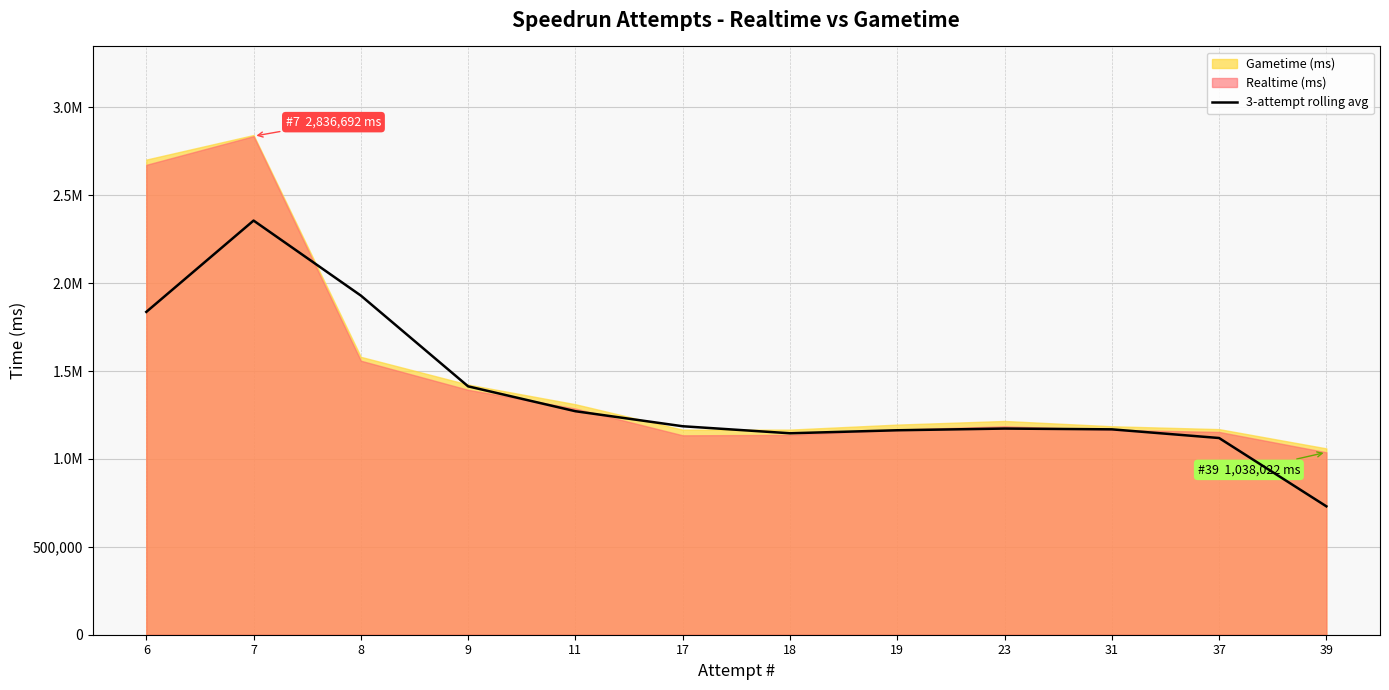

Reading left to right, transcribe all the data shown in this chart.

6=1836796.3	7=2356491.7	8=1929750.0	9=1413181.7	11=1271708.3	17=1186212.7	18=1146236.7	19=1163360.7	23=1173046.3	31=1168618.3	37=1119279.7	39=730599.0